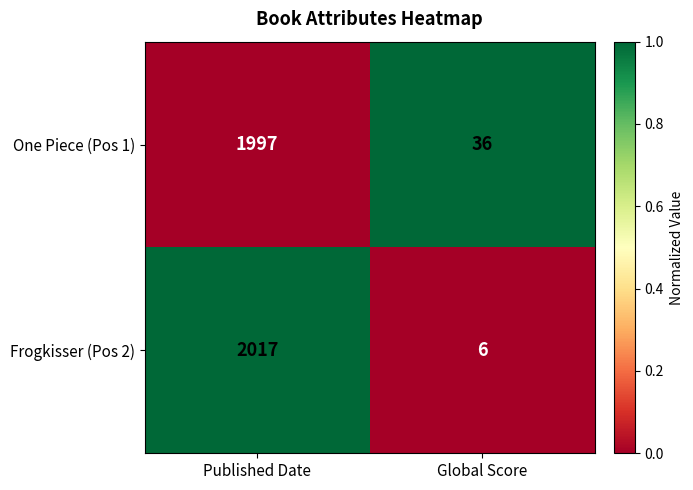

The value of Frogkisser (Pos 2) at Published Date is 2017. True or false?

True